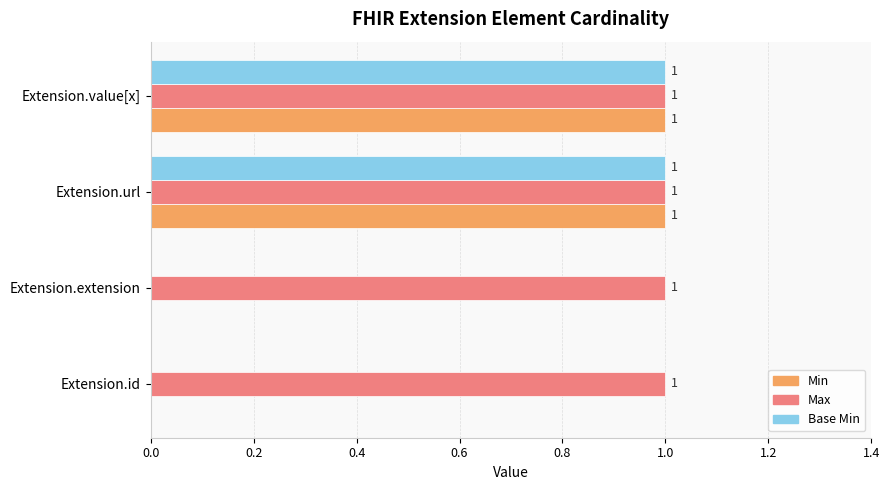

What is the sum of all Max values?

4